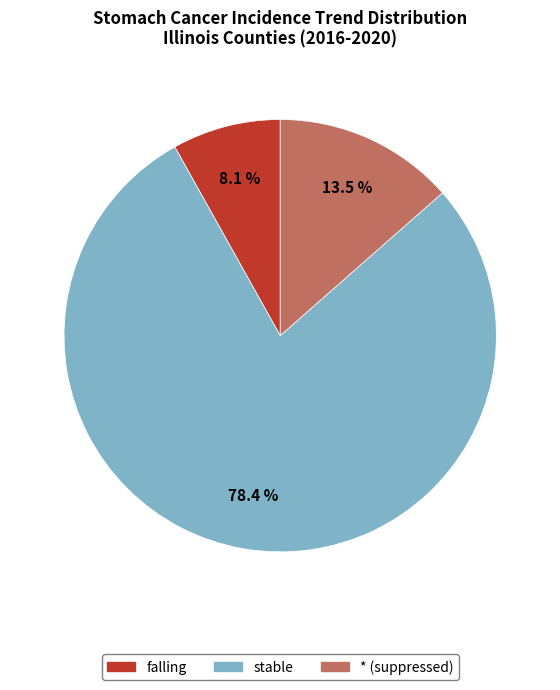

Does any single category account for the majority?

Yes